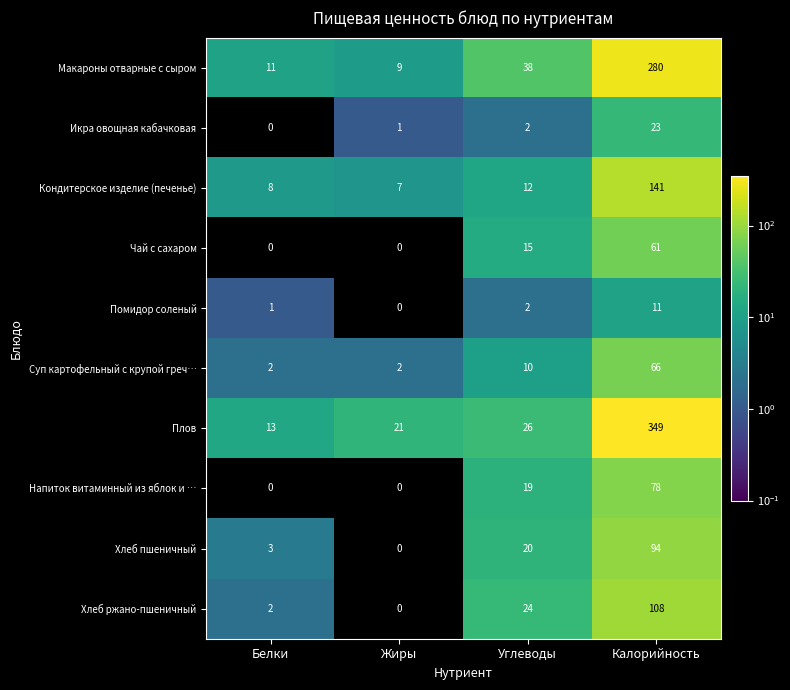

Which series has the widest spread of values?

Плов